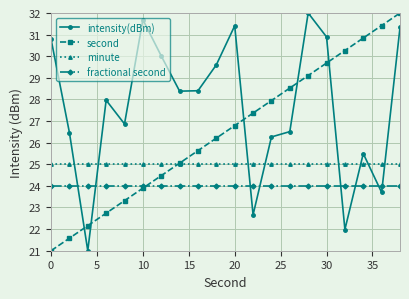

How many lines are shown in the chart?

4